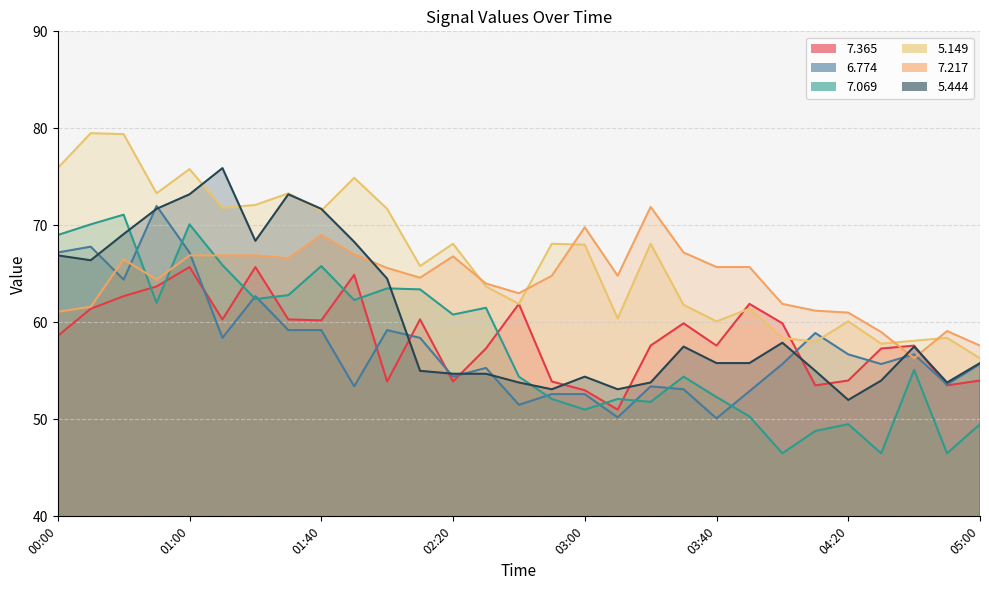

What position from the right is 02:40?

15